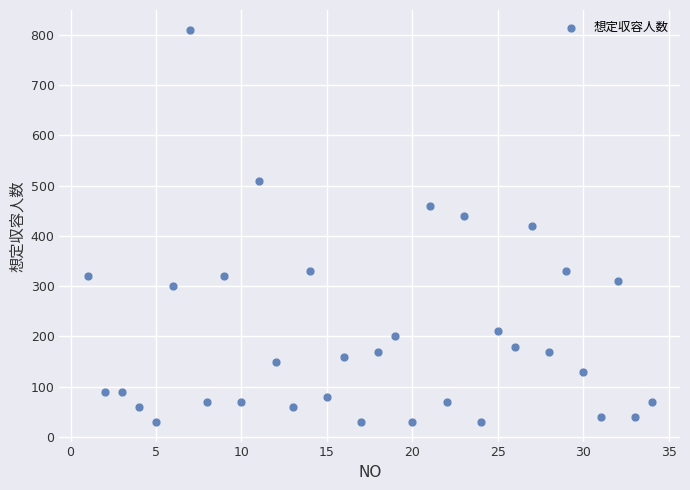

What is the range of Y values (max minus min)?

780